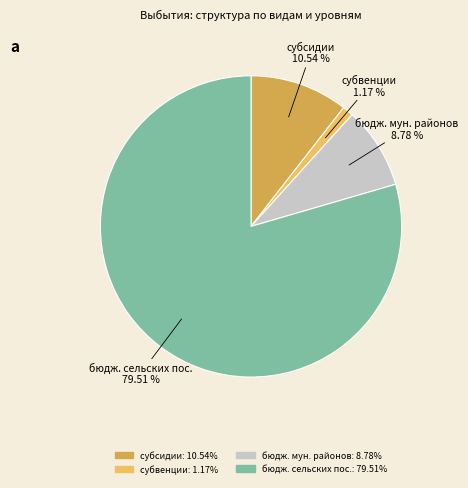

Is the sum of бюдж. сельских пос. and бюдж. мун. районов greater than half?

Yes